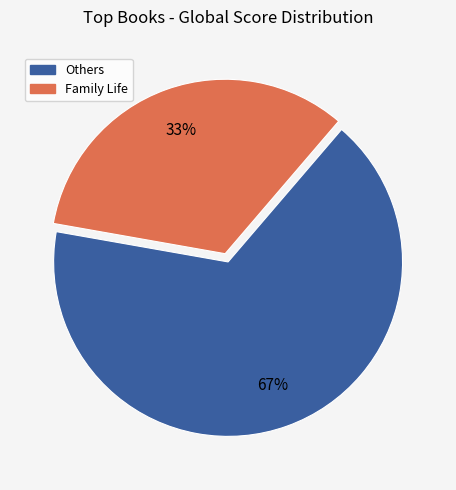

To the nearest percent, what is the average slice percentage?

50%